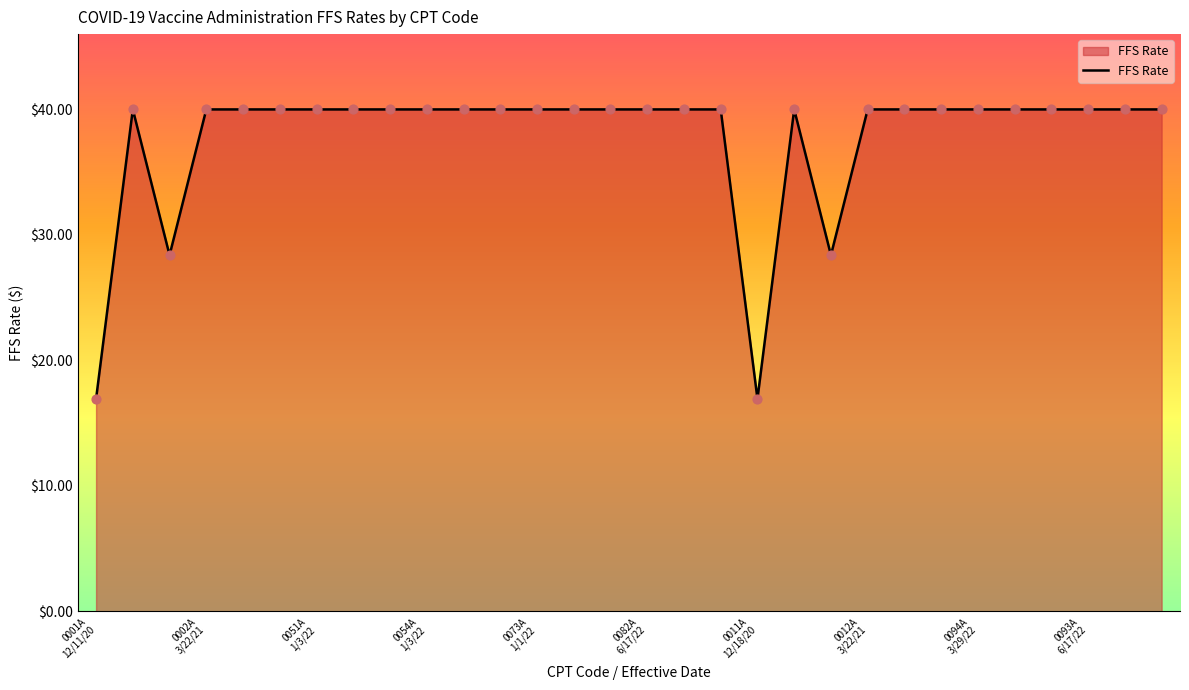

What is the maximum value shown in the chart?

40.0